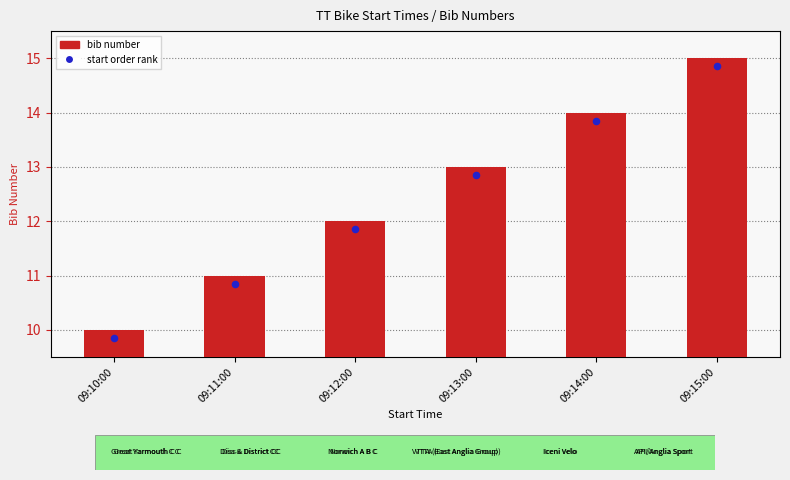

What are all the series names shown in the legend?

bib number, start order rank